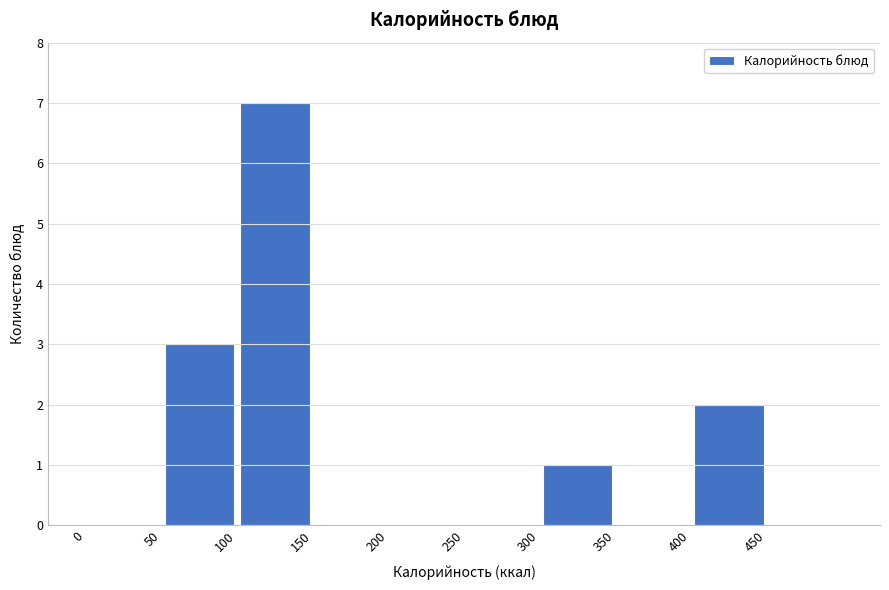

Which range on the x-axis has the tallest bar?

100 to 150